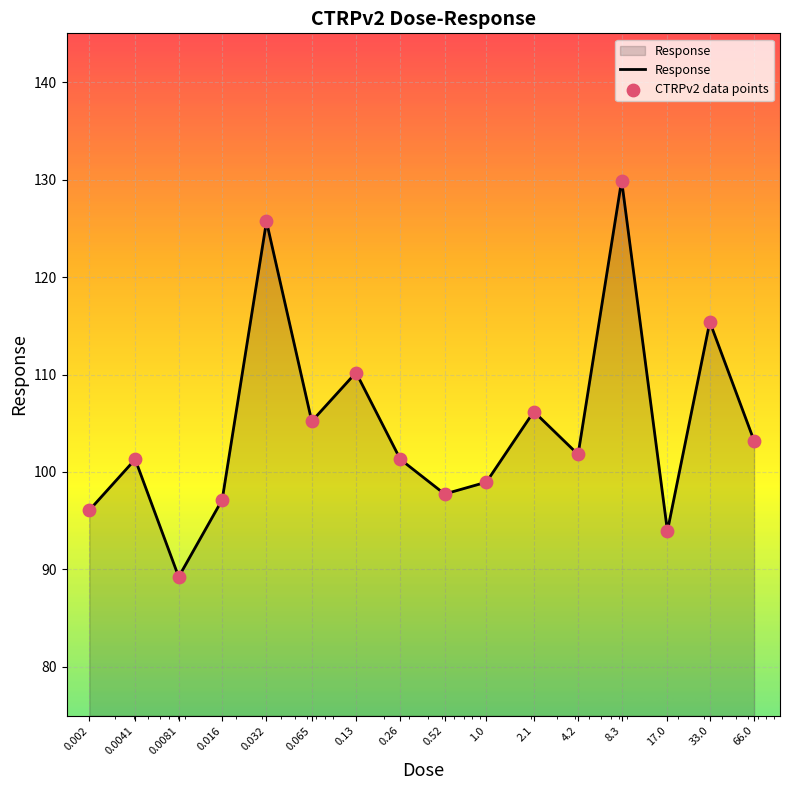

What is the maximum value shown in the chart?

129.9